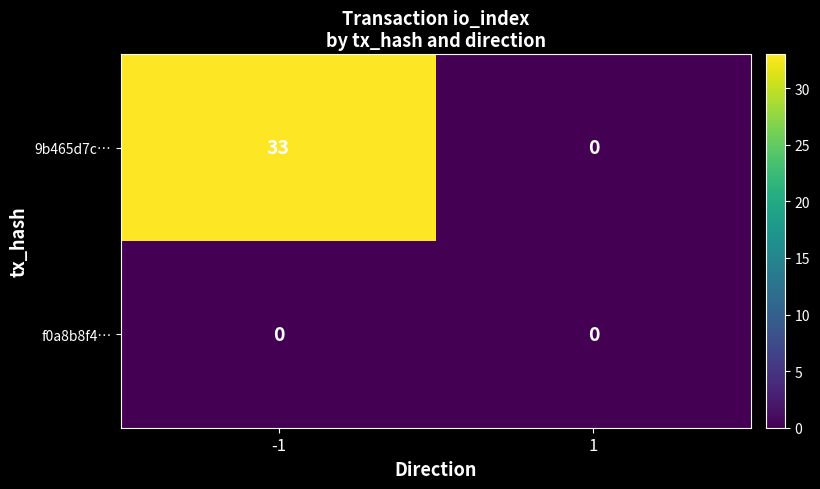

Reading left to right, list all the values displayed in this chart.

9b465d7c…: -1=33	1=0
f0a8b8f4…: -1=0	1=0